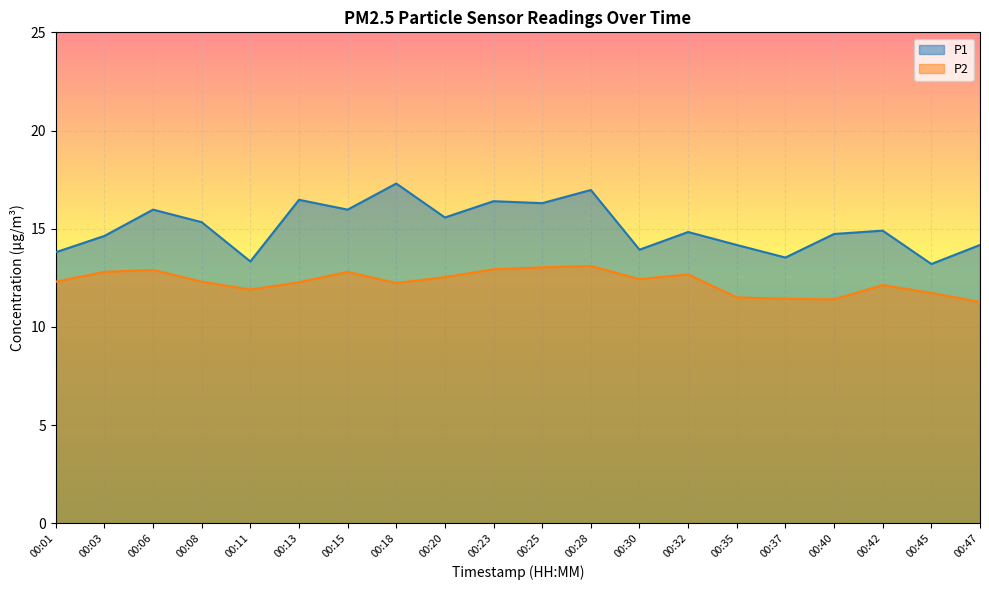

Which series has the largest total across all categories?

P1